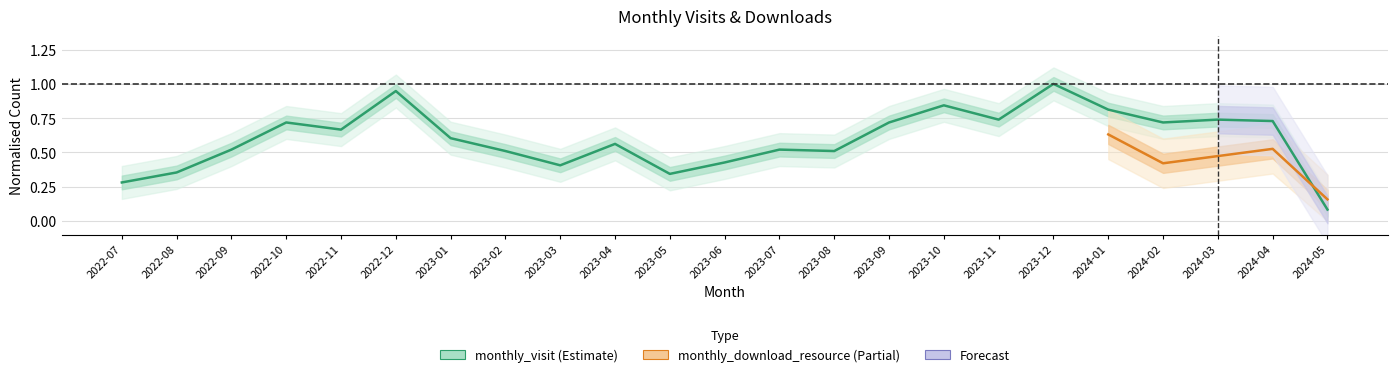

List the labels in order of value, smallest first.

2024-05, 2022-07, 2023-05, 2022-08, 2023-03, 2023-06, 2023-02, 2023-08, 2022-09, 2023-07, 2023-04, 2023-01, 2022-11, 2022-10, 2023-09, 2024-02, 2024-04, 2023-11, 2024-03, 2024-01, 2023-10, 2022-12, 2023-12